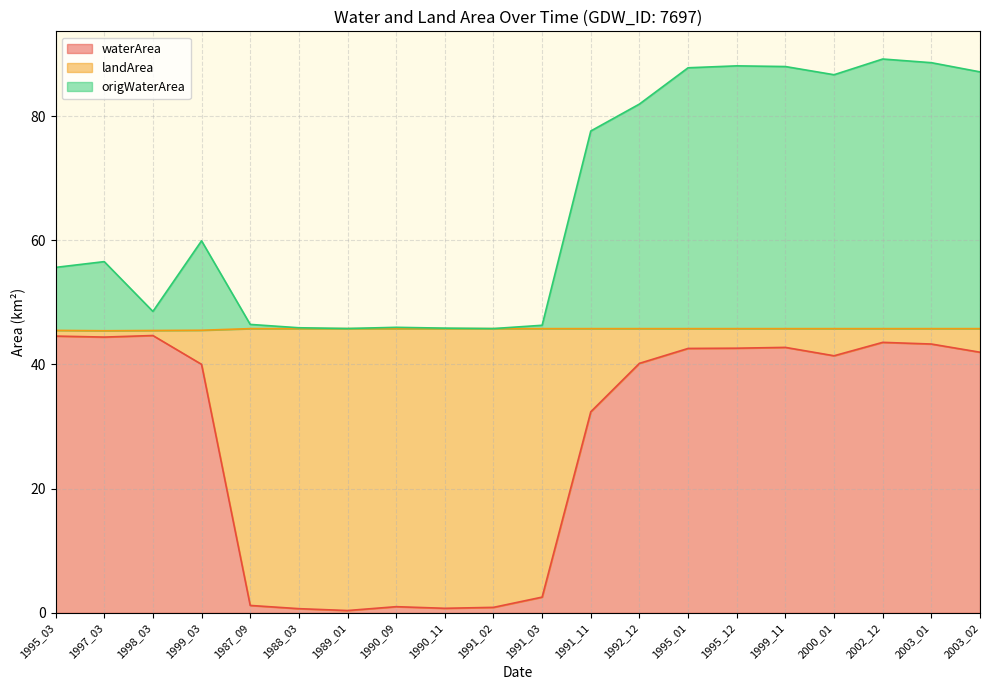

Which series changed the most between 1991_11 and 2003_02?

waterArea